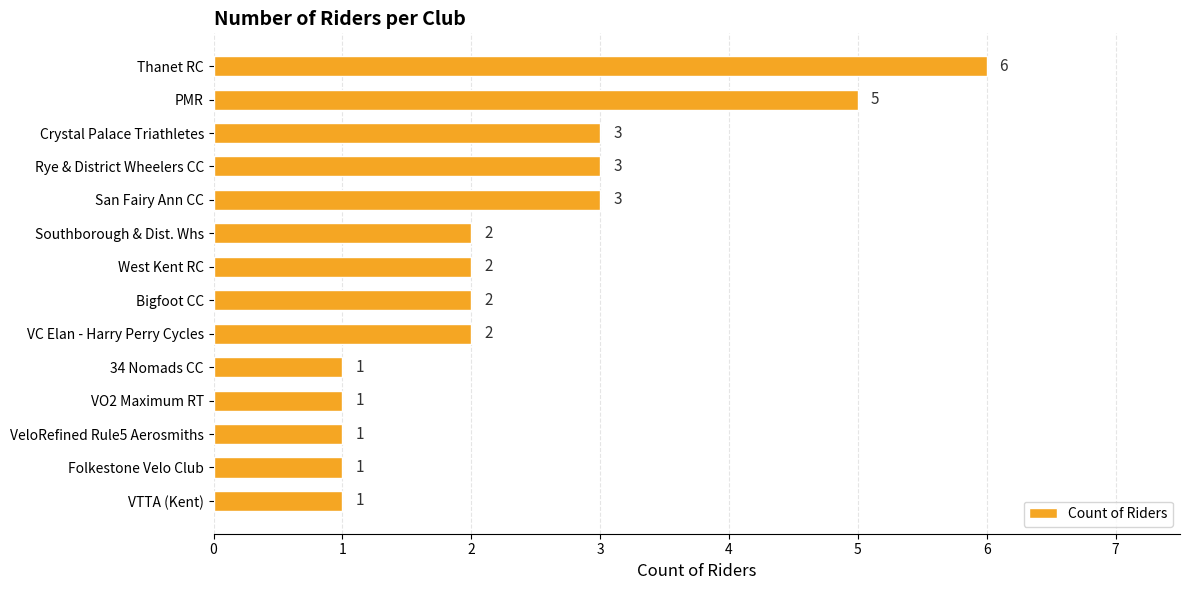

How many values are below 2?

5